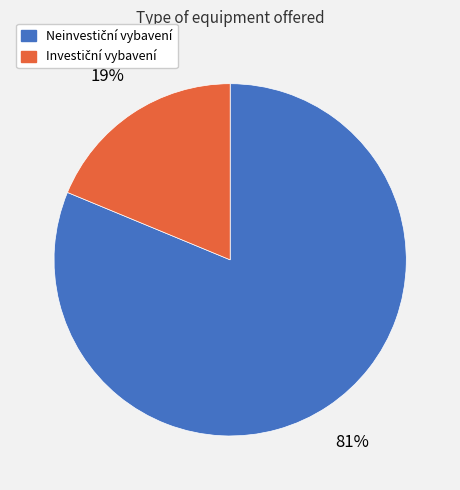

Is there a majority slice in this chart?

Yes